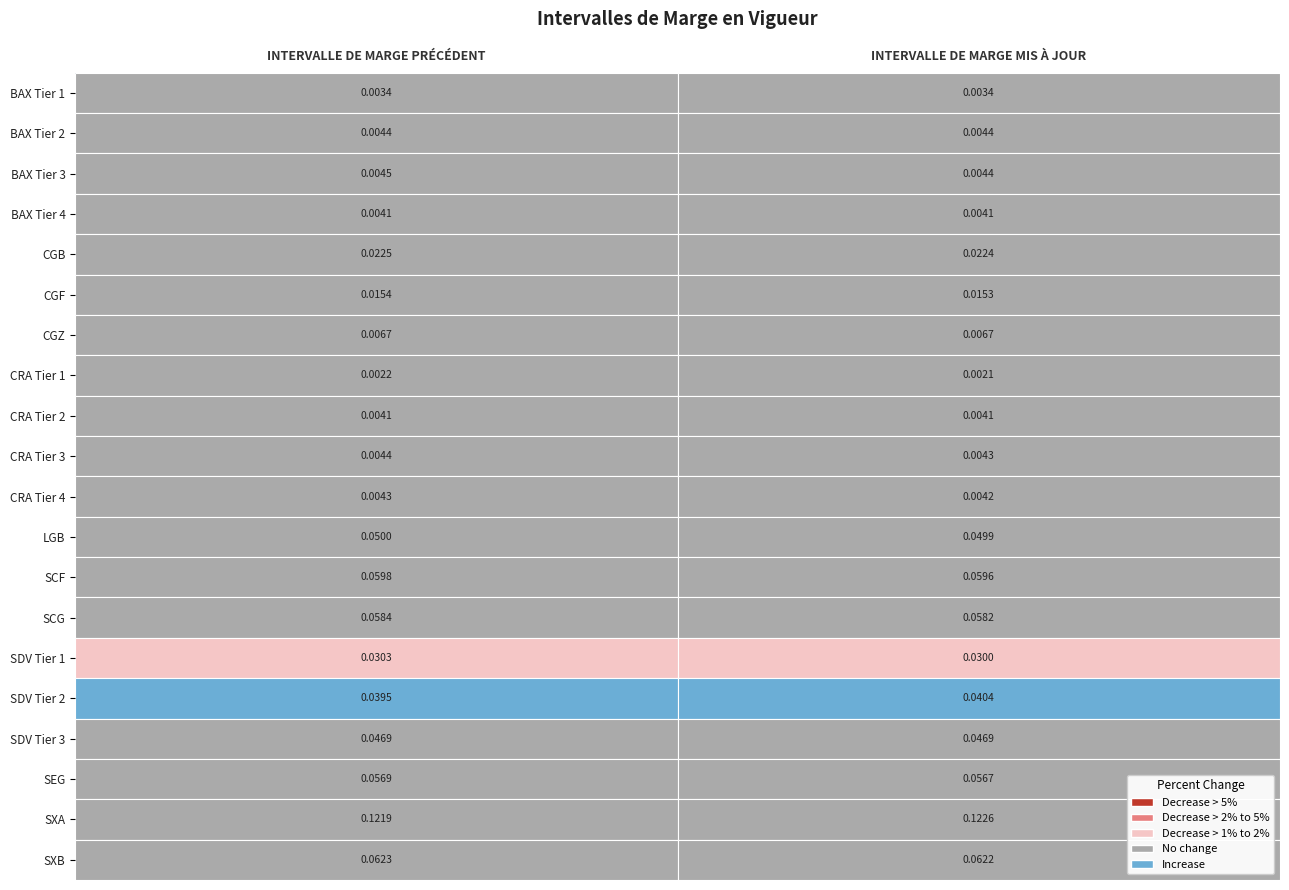

At which label is SCG closest to 0?

INTERVALLE DE MARGE MIS À JOUR